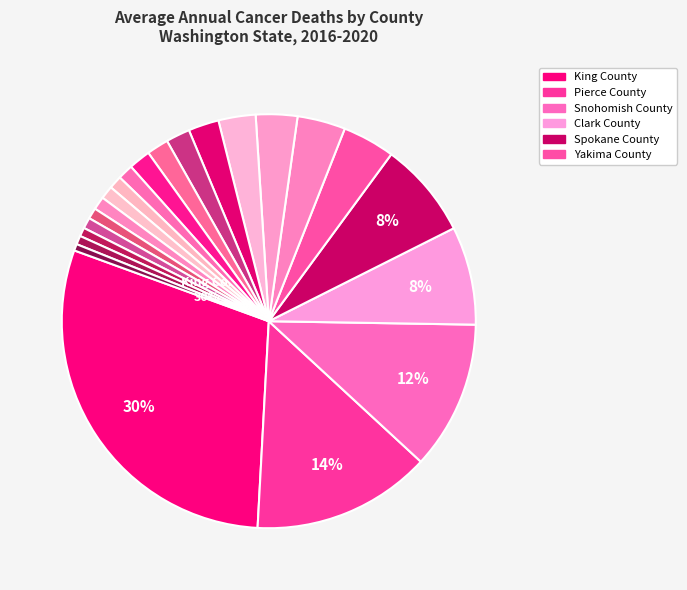

Does Cowlitz County represent more than half of the total?

No